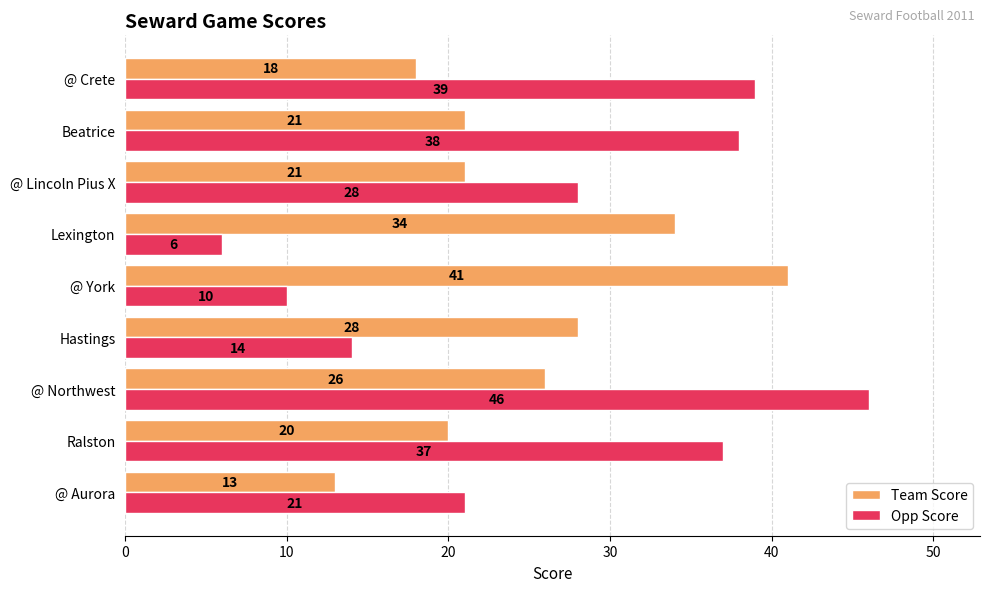

True or false: Opp Score has a value of 18 at @ York.

False